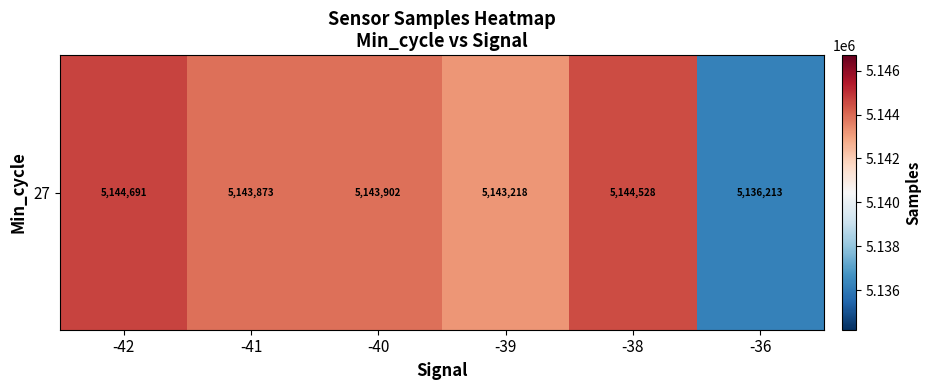

Reading right to left, transcribe all the data shown in this chart.

-36=5136213.0	-38=5144528.0	-39=5143218.8	-40=5143902.6	-41=5143873.8	-42=5144691.0